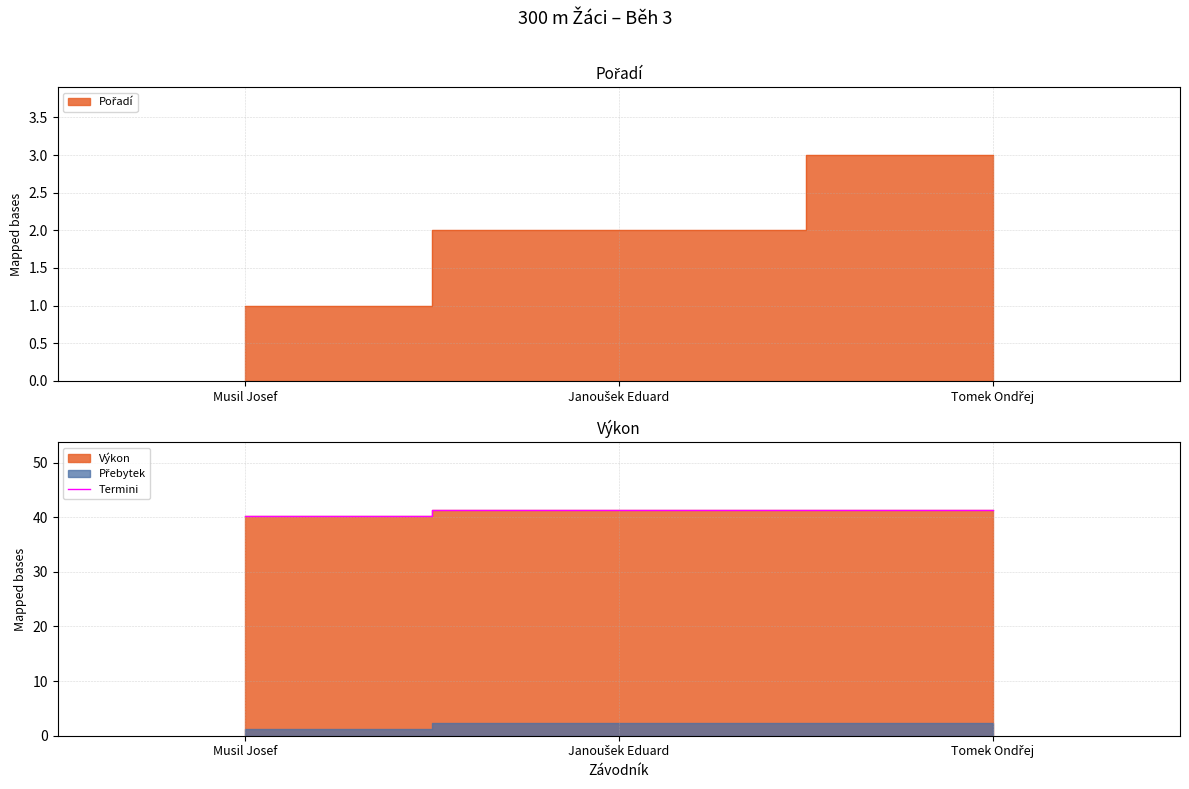

Where does the data first go above 41?

Janoušek Eduard